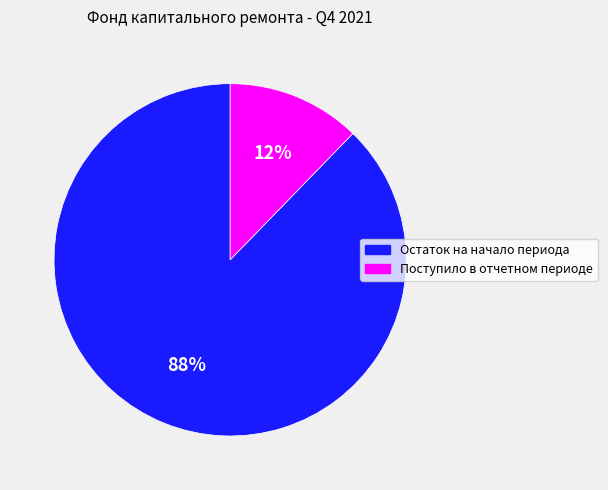

Is it true that Остаток на начало периода is 97% of the pie?

False